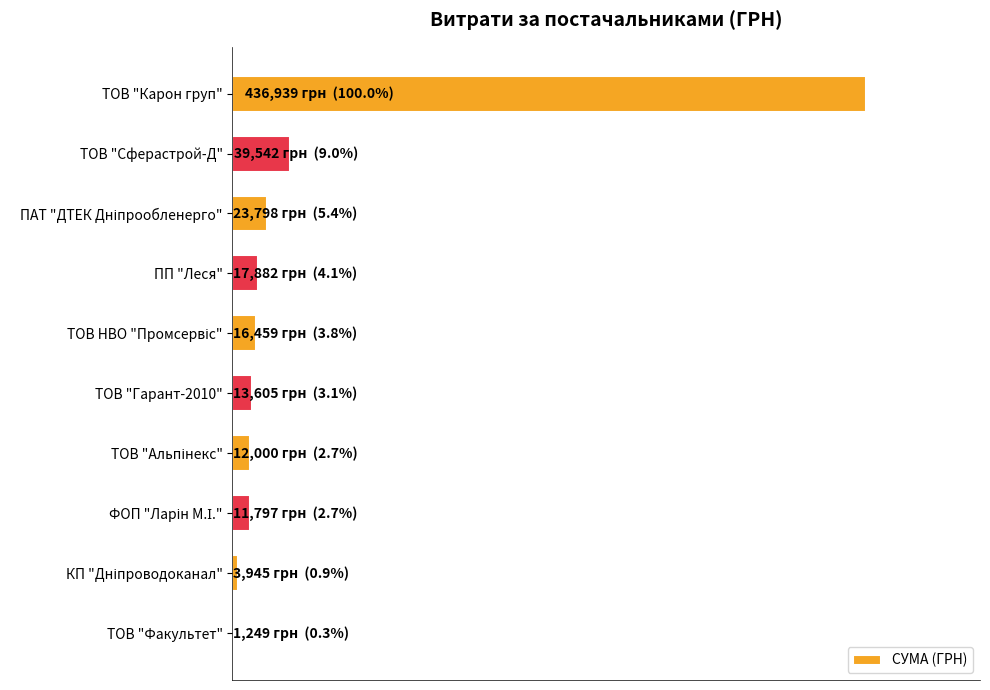

What is the difference between the maximum and minimum values?

435690.0